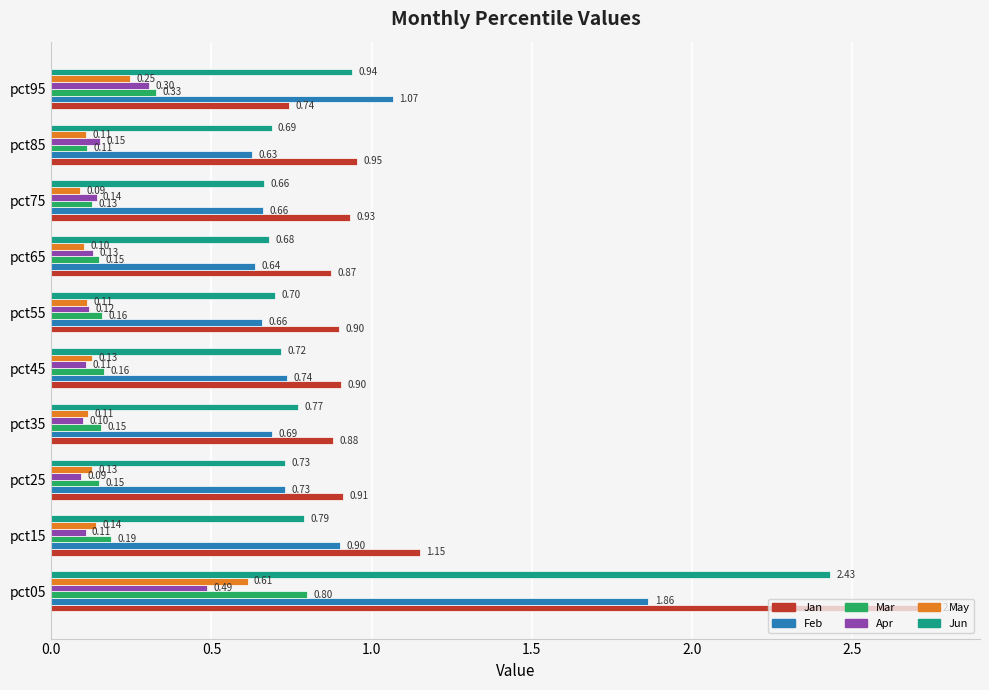

What is the difference between the second highest and minimum values in the Feb series?

0.4